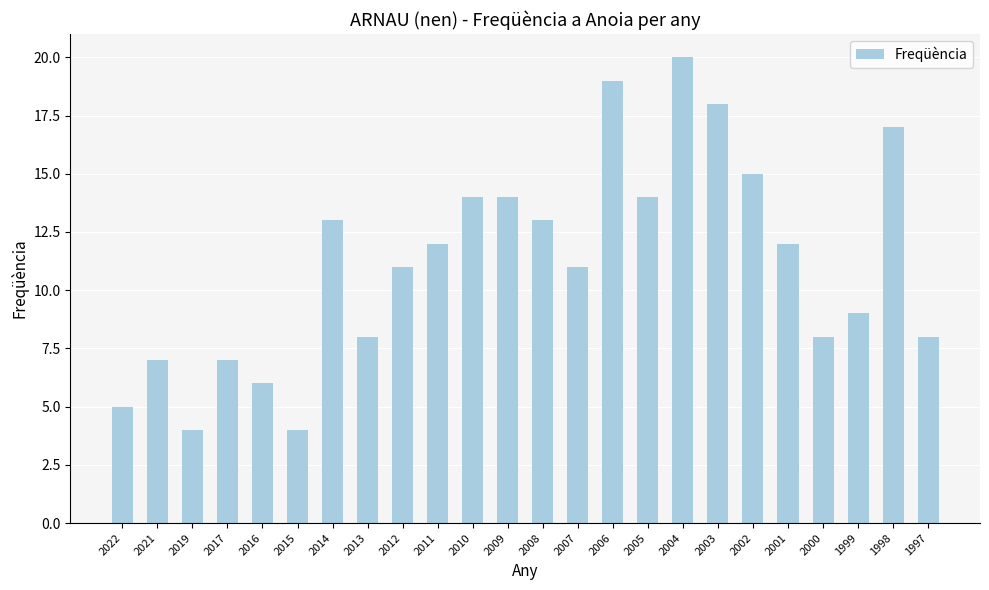

What is the smallest value displayed?

4